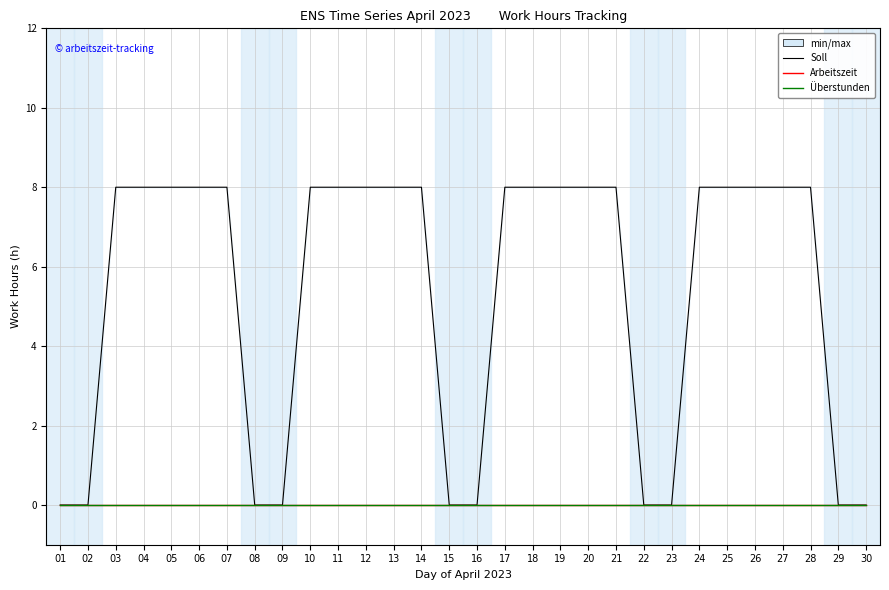

Does the chart display data point markers on the line(s)?

No